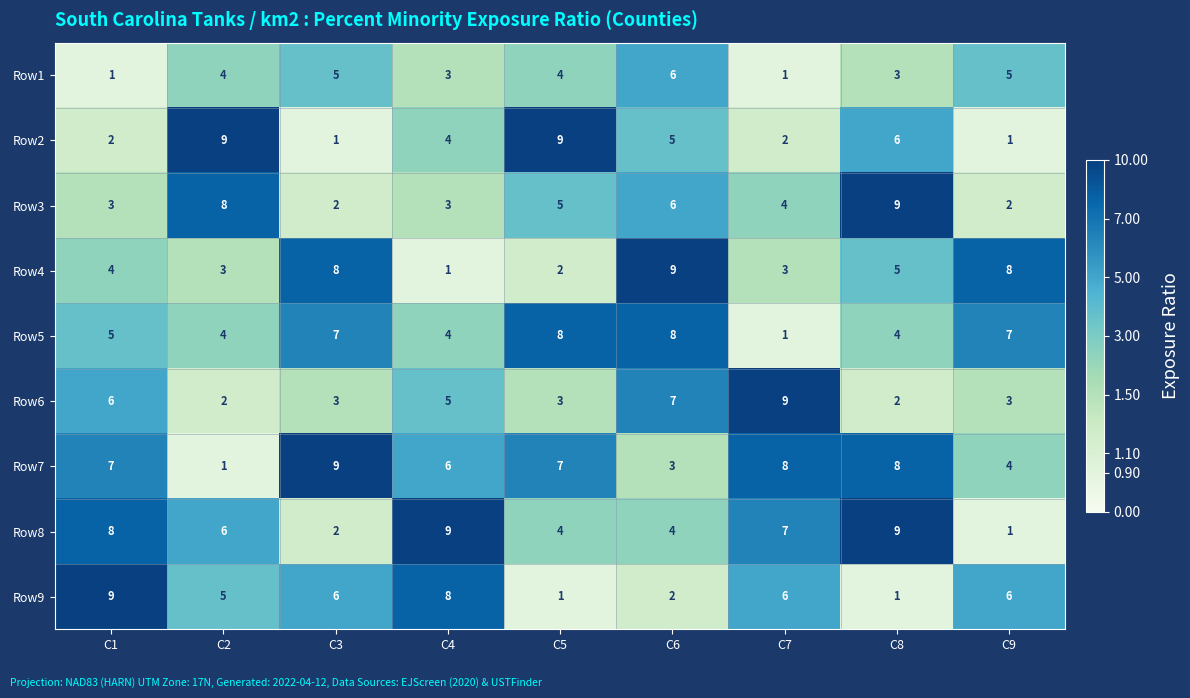

What is the sum of the Row3 values at C9 and C8?

11